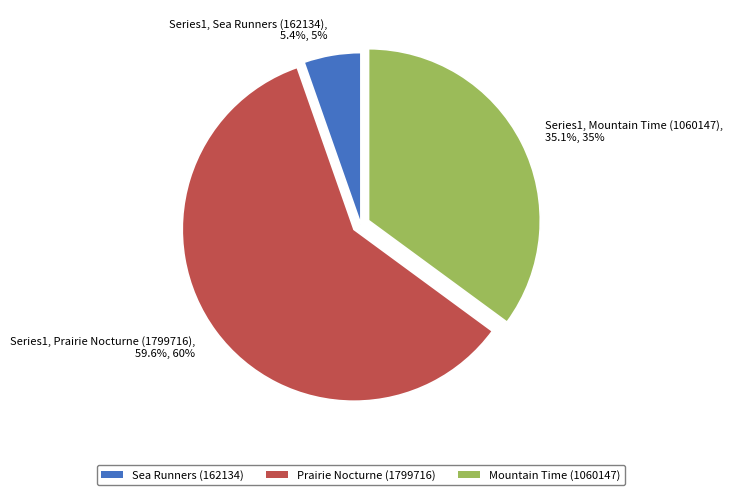

How many slices are in this pie chart?

3